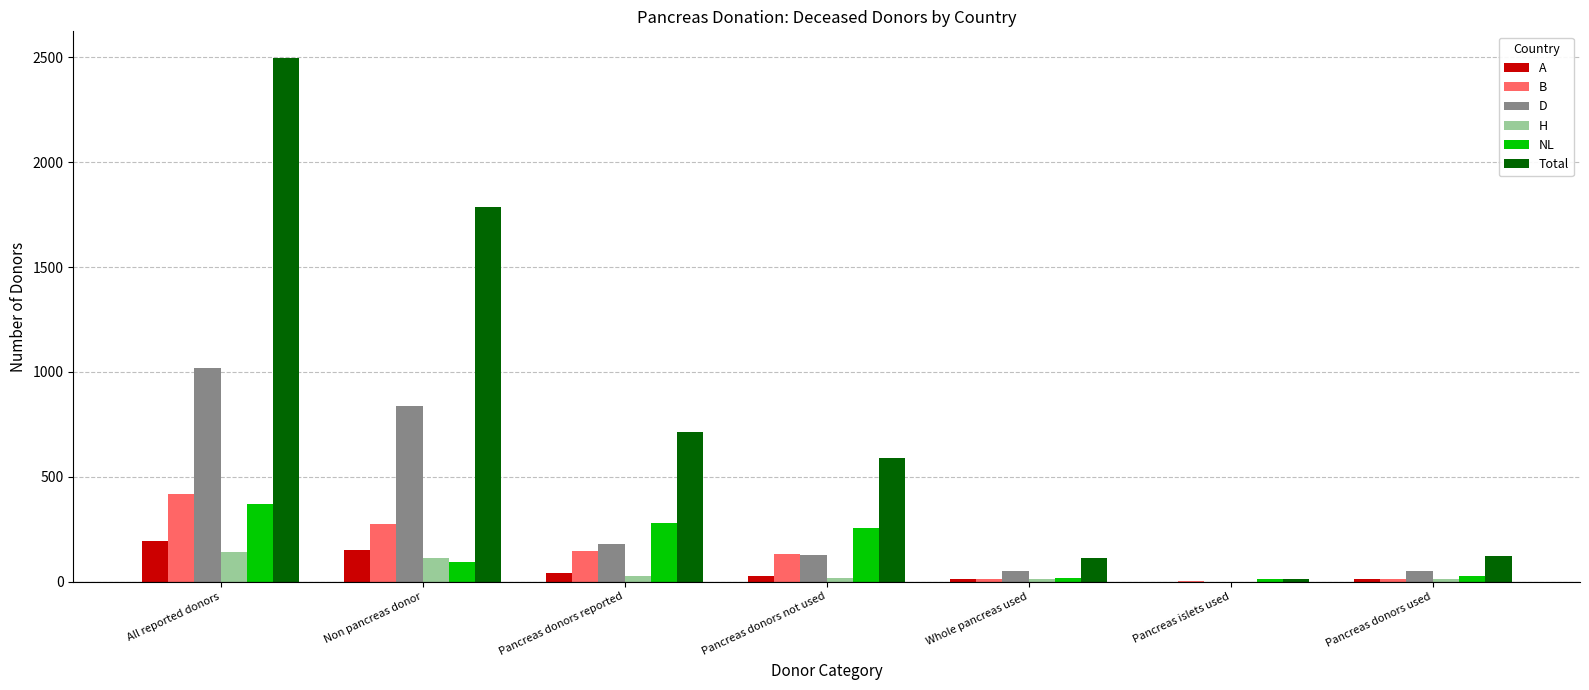

Is the value of NL at All reported donors greater than the value of H at Whole pancreas used?

Yes